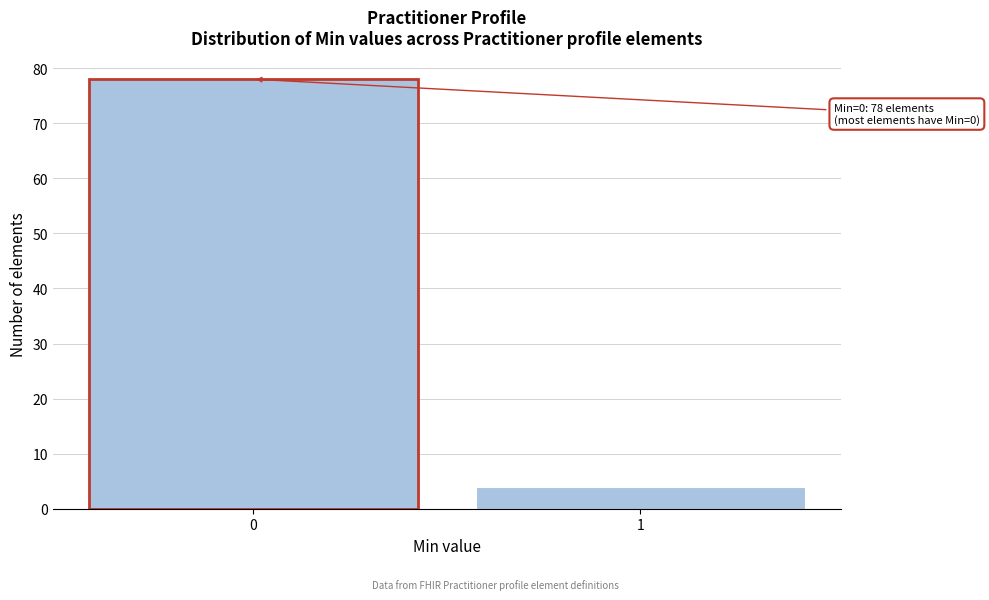

Reading left to right, transcribe all the data shown in this chart.

0=78	1=4